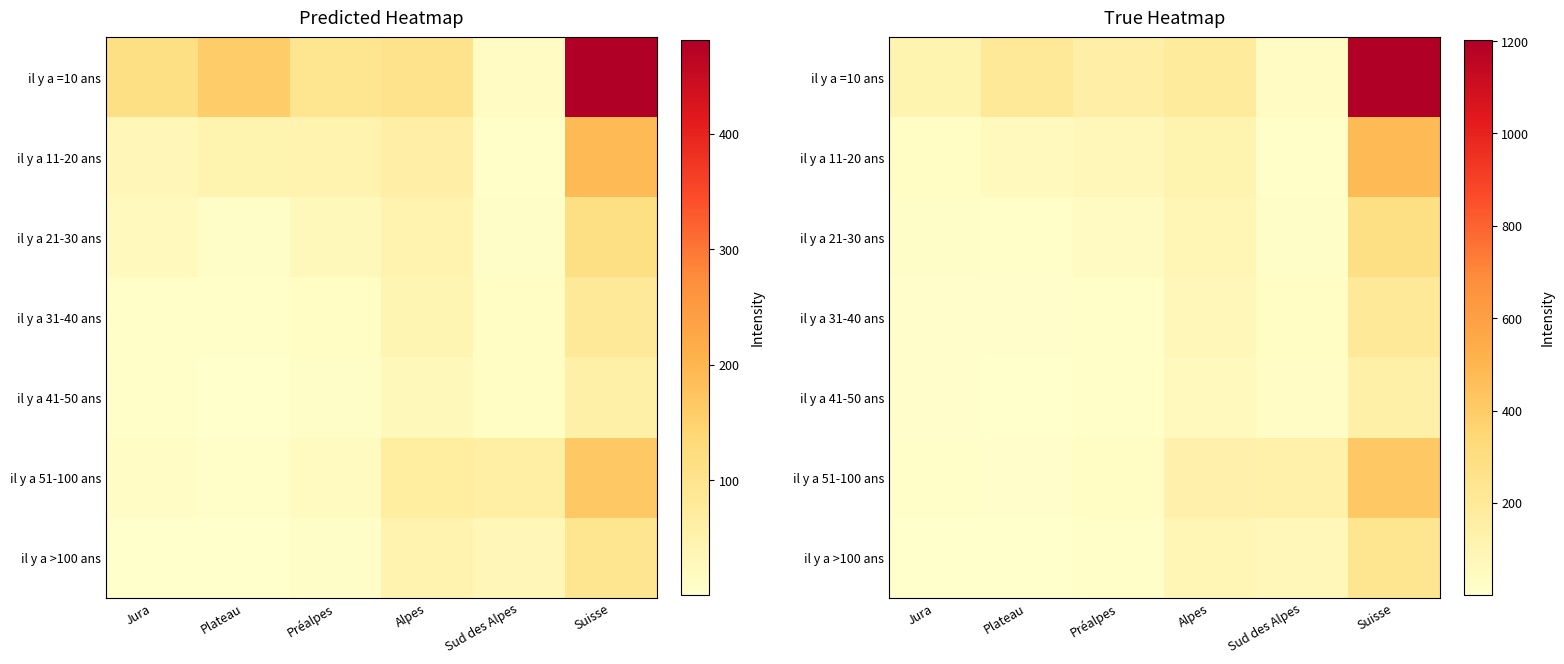

At how many categories does at least one series exceed 25?

6